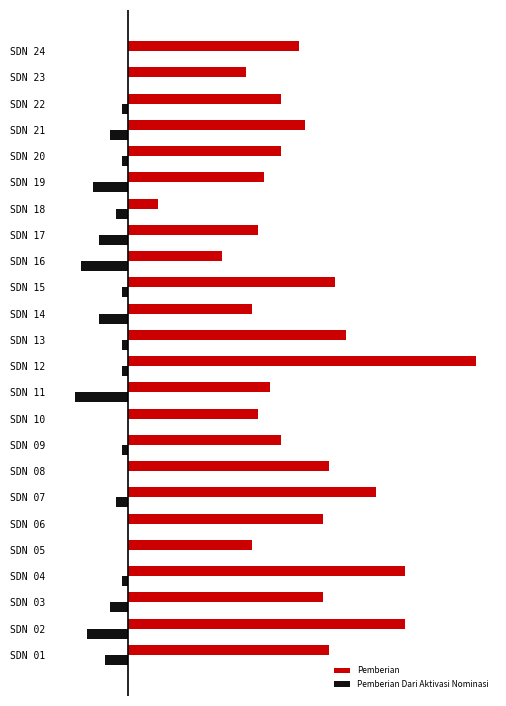

What are all the series names shown in the legend?

Pemberian, Pemberian Dari Aktivasi Nominasi